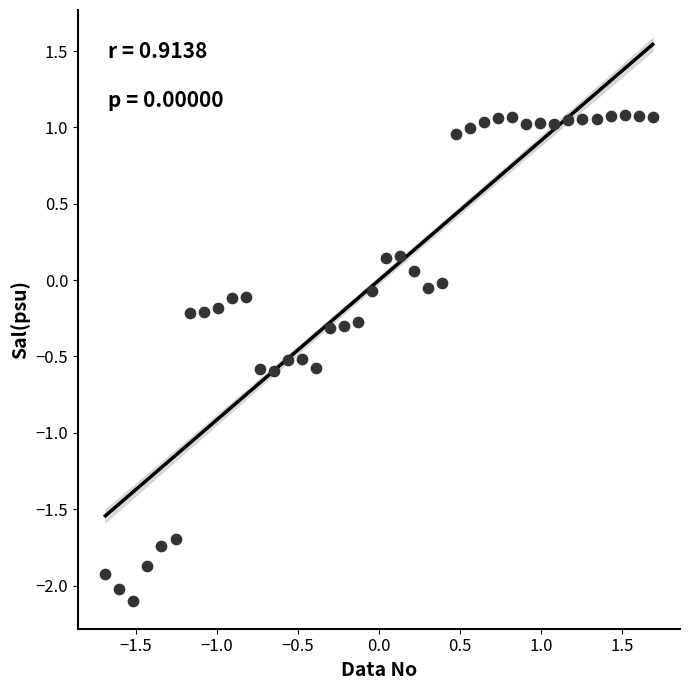

What is the range of X values (max minus min)?

3.4